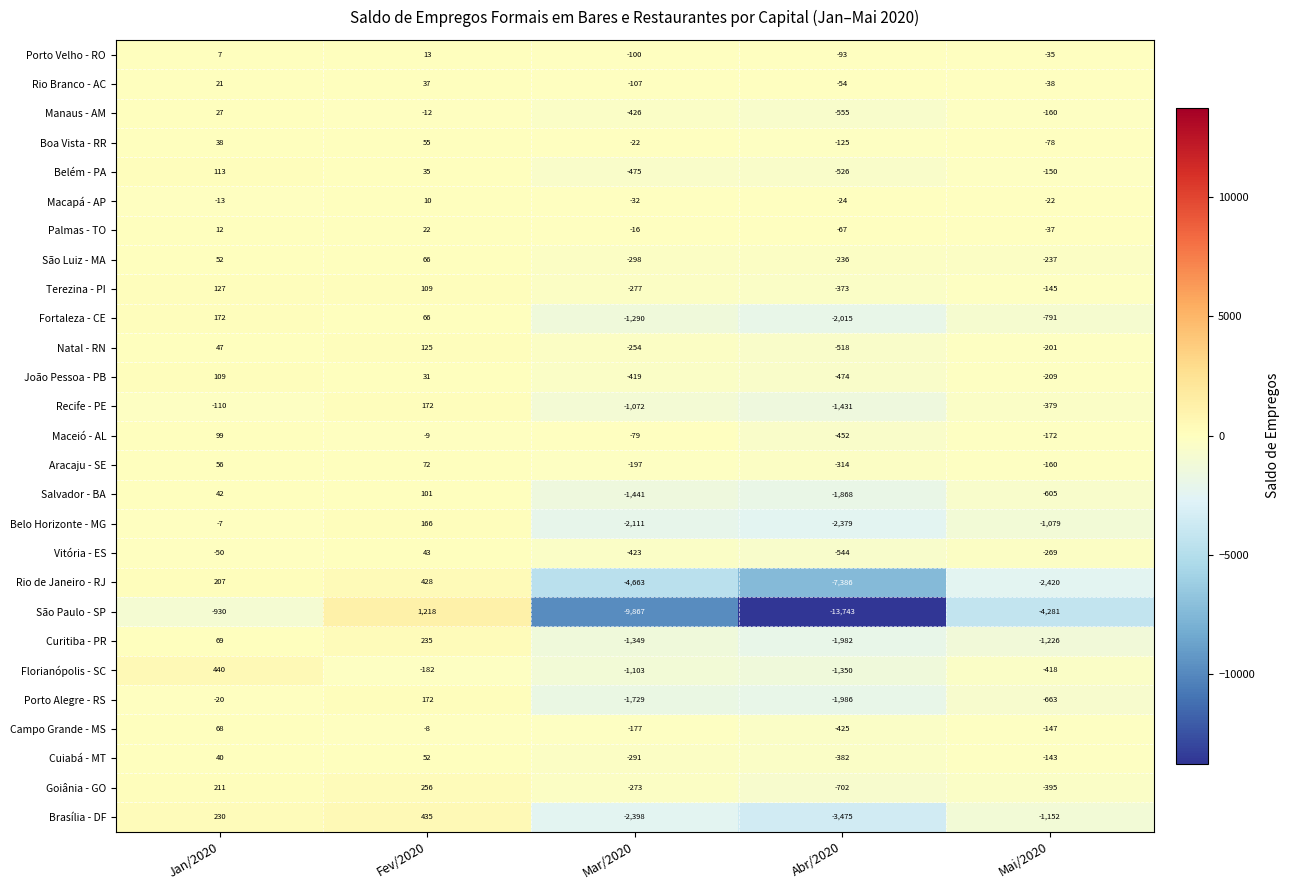

At which category is the sum across all series the highest?

Fev/2020